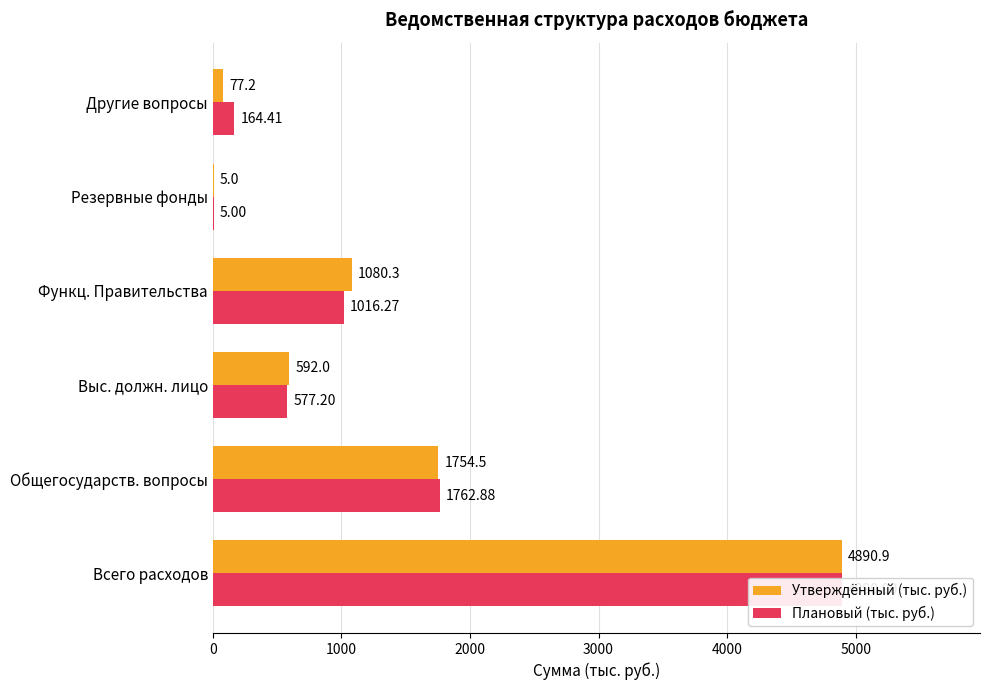

How many groups of bars are there?

6